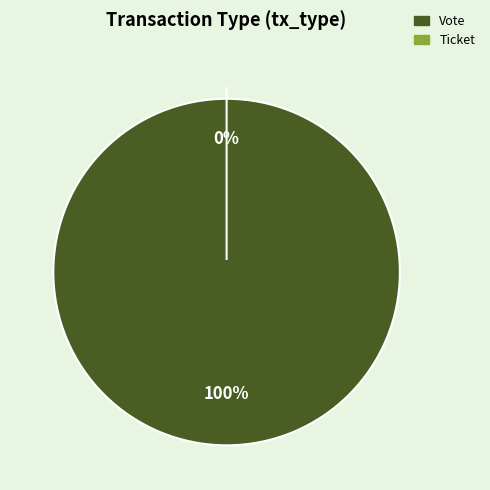

Which slice is the smallest?

Ticket (io_index=0)